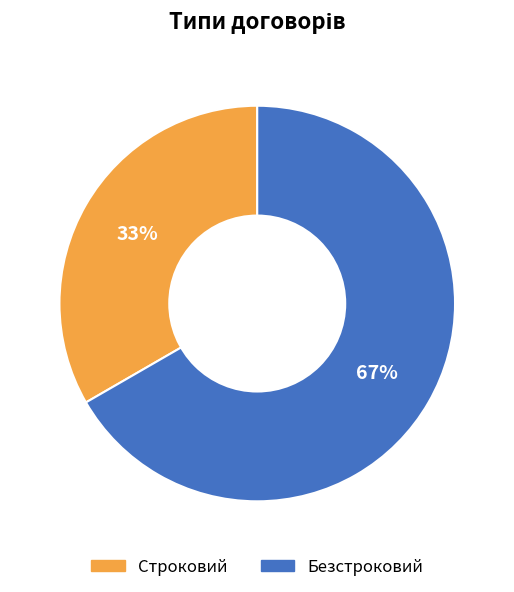

To the nearest percent, what is the combined percentage of Строковий and Безстроковий?

100%